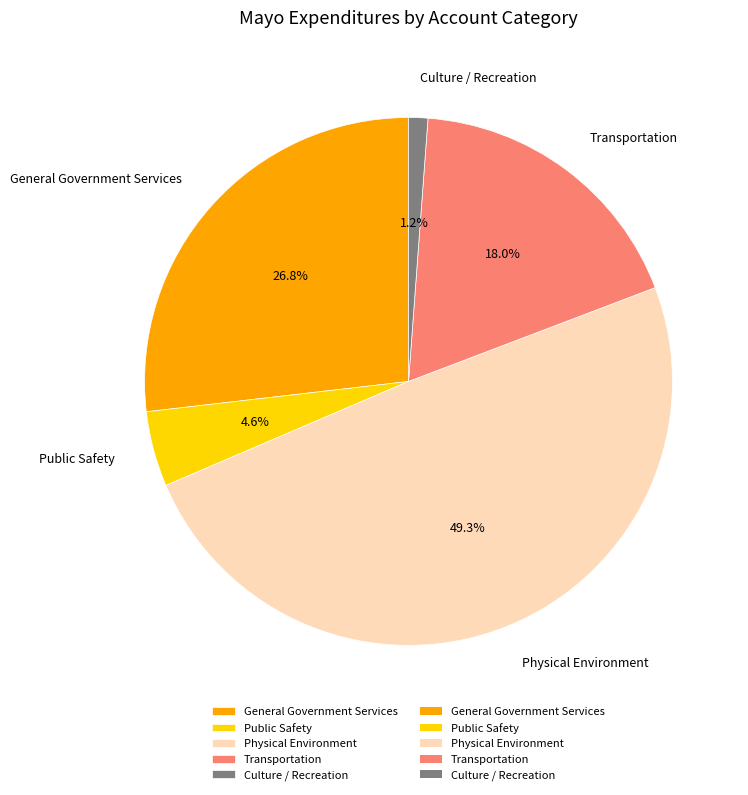

What is the total percentage of Culture / Recreation and General Government Services?

28.0%